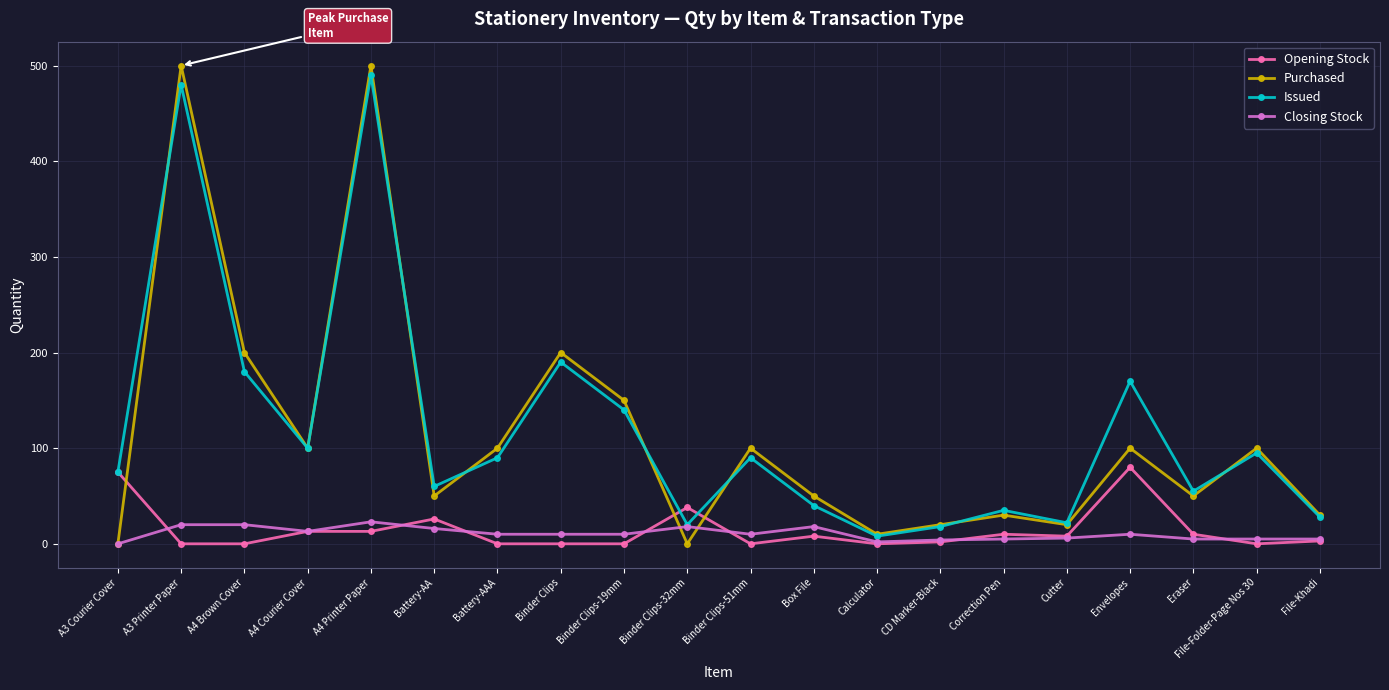

What is the highest value of the Opening Stock series?

80